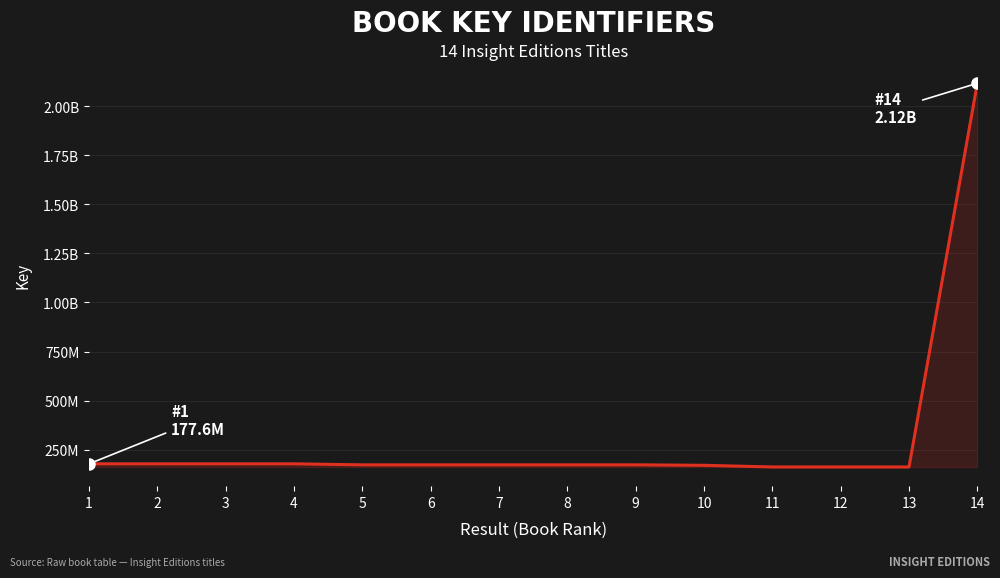

Is this an area chart (filled region under the line)?

Yes